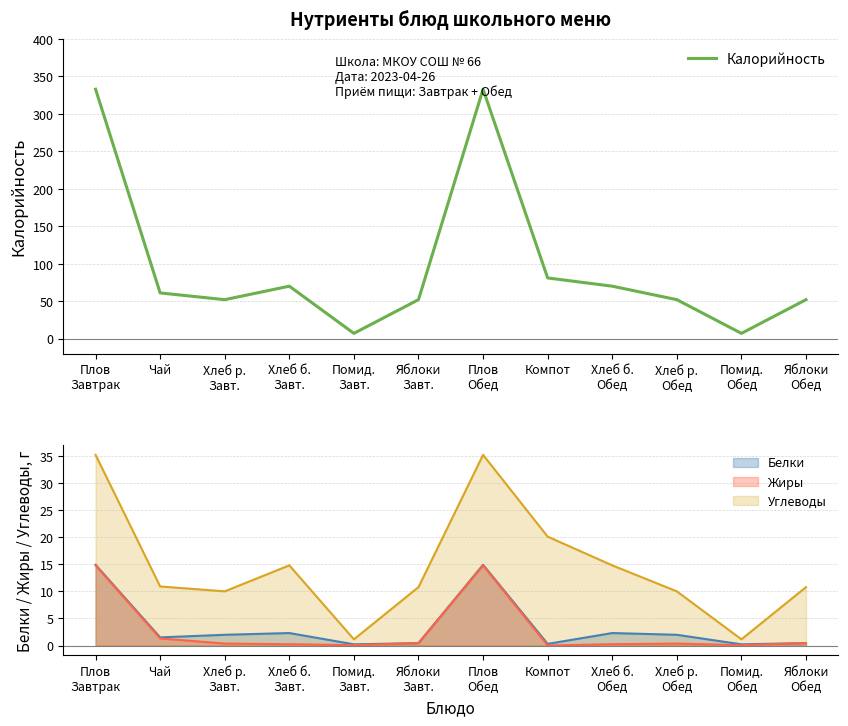

Read the value at Чай, to the nearest 5.

60